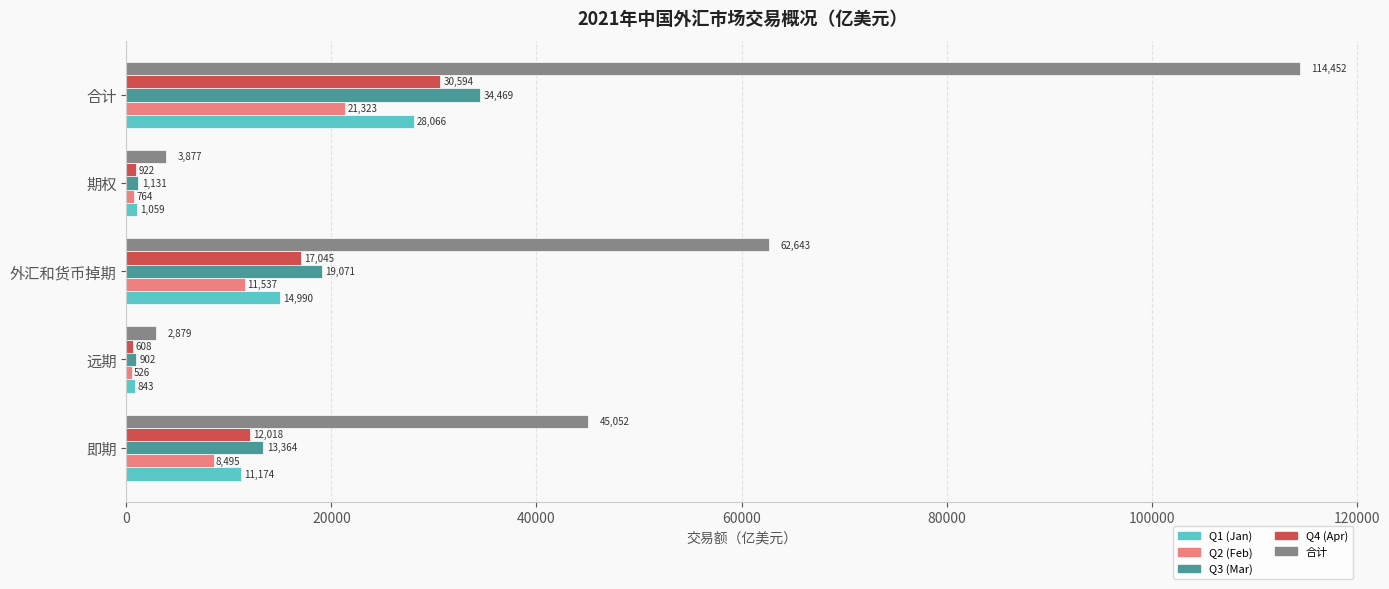

At which label is Q4 (Apr) closest to 15600?

外汇和货币掉期